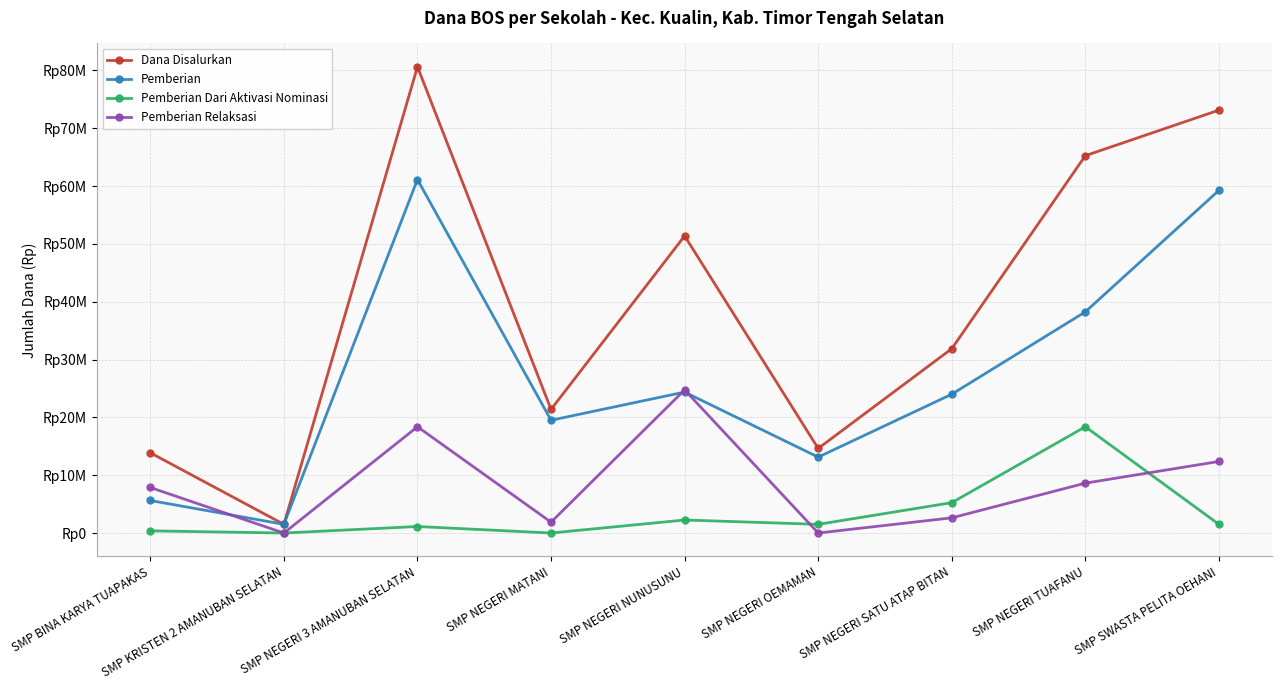

What are all the series names shown in the legend?

Dana Disalurkan, Pemberian, Pemberian Dari Aktivasi Nominasi, Pemberian Relaksasi